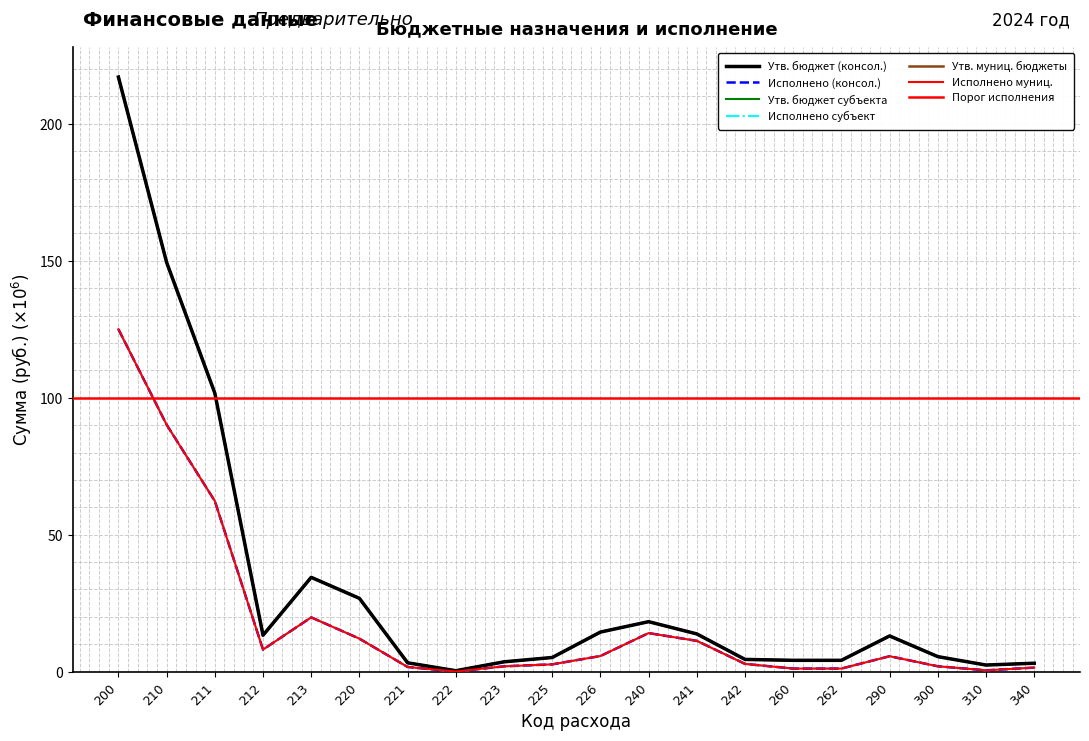

Is it true that Утв. муниц. бюджеты equals 146.7 at 211?

False